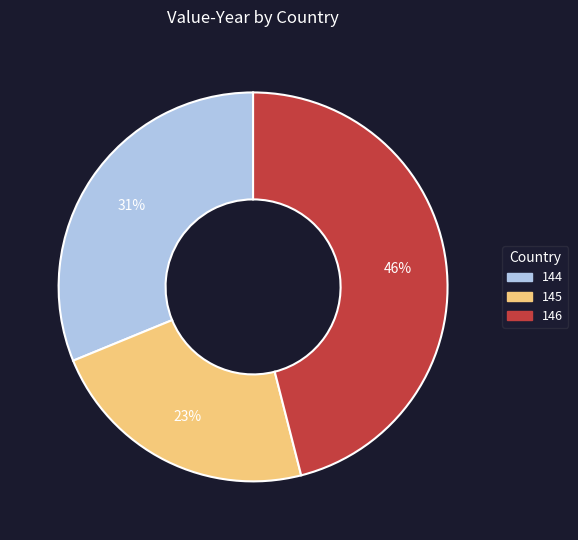

To the nearest percent, what is the difference between the largest and smallest slice percentages?

23%